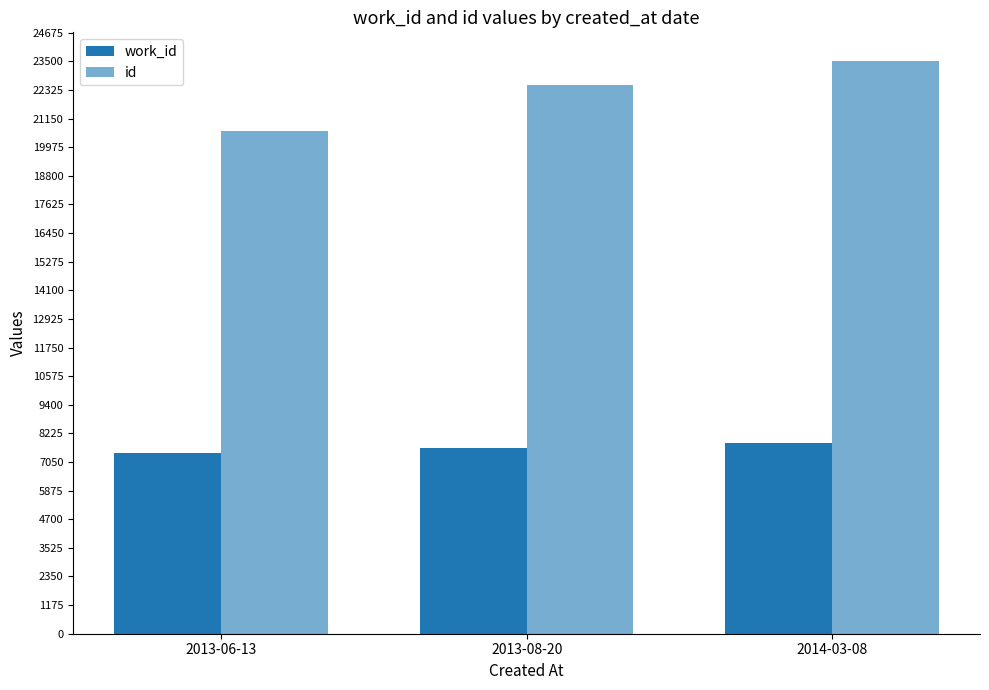

At which label does work_id first exceed 7639?

2014-03-08